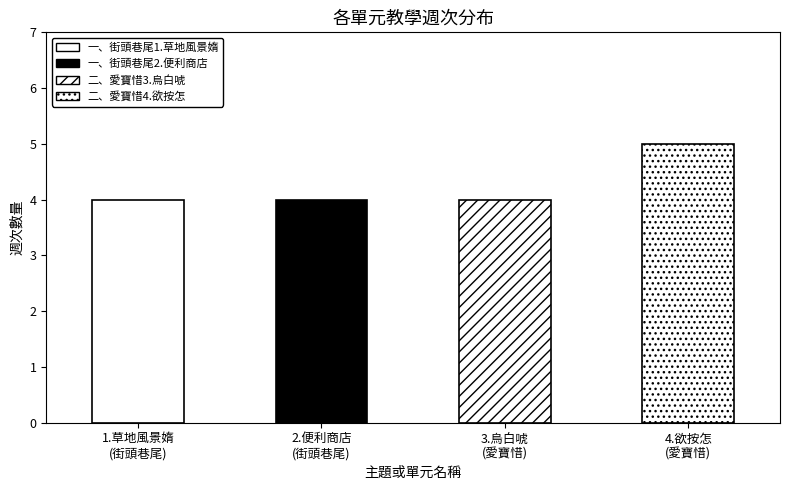

True or false: the data shows 4 at 一、街頭巷尾1.草地風景媠.

True